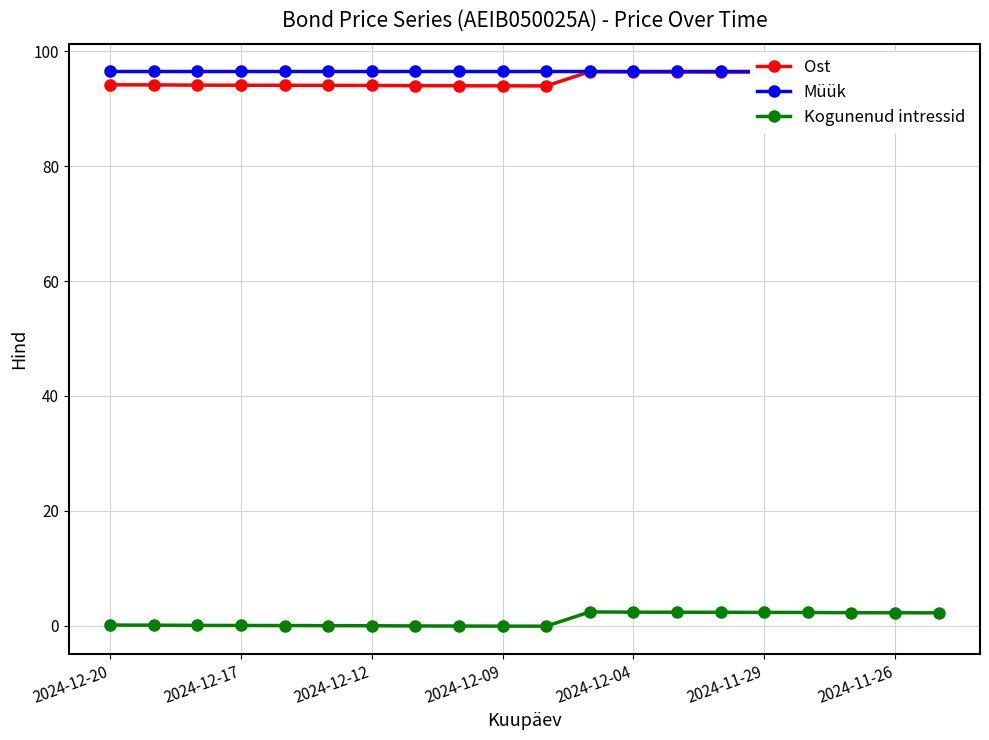

True or false: Kogunenud intressid and Ost intersect in this chart.

False